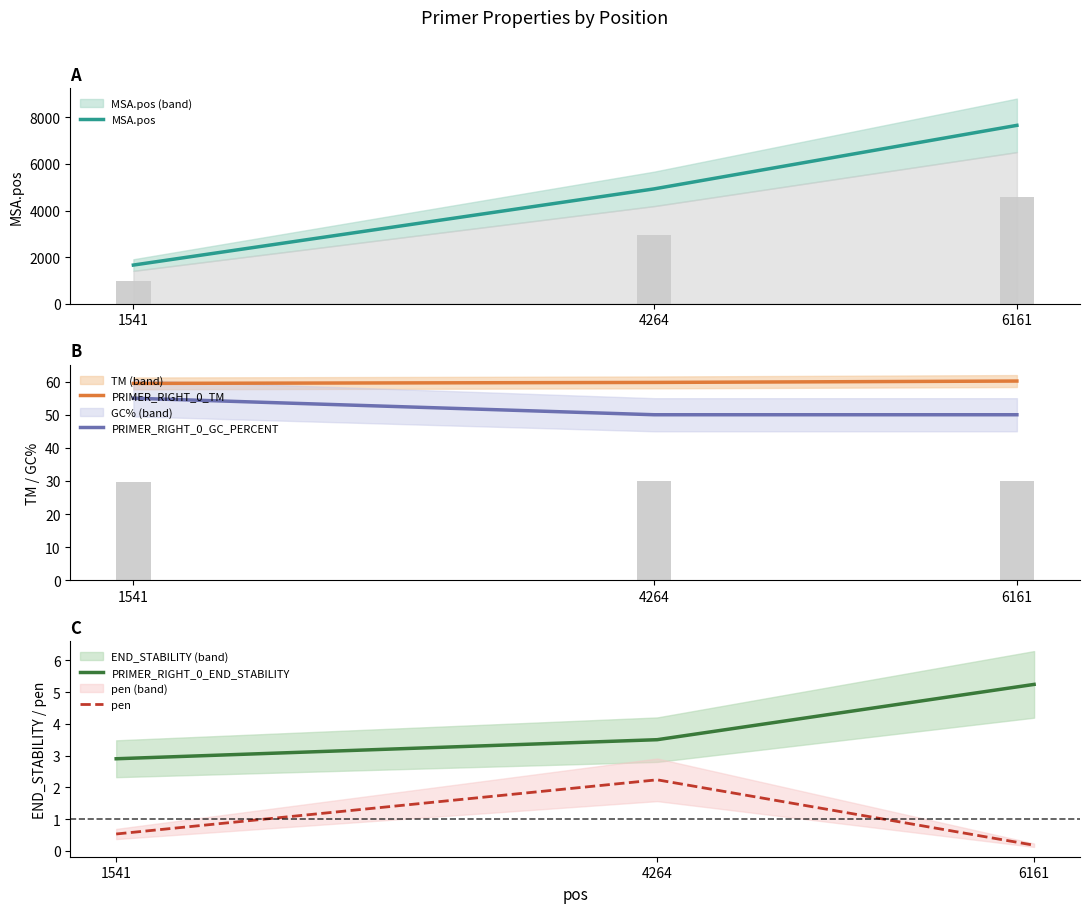

Between 4264 and 6161, which series saw the biggest shift?

MSA.pos